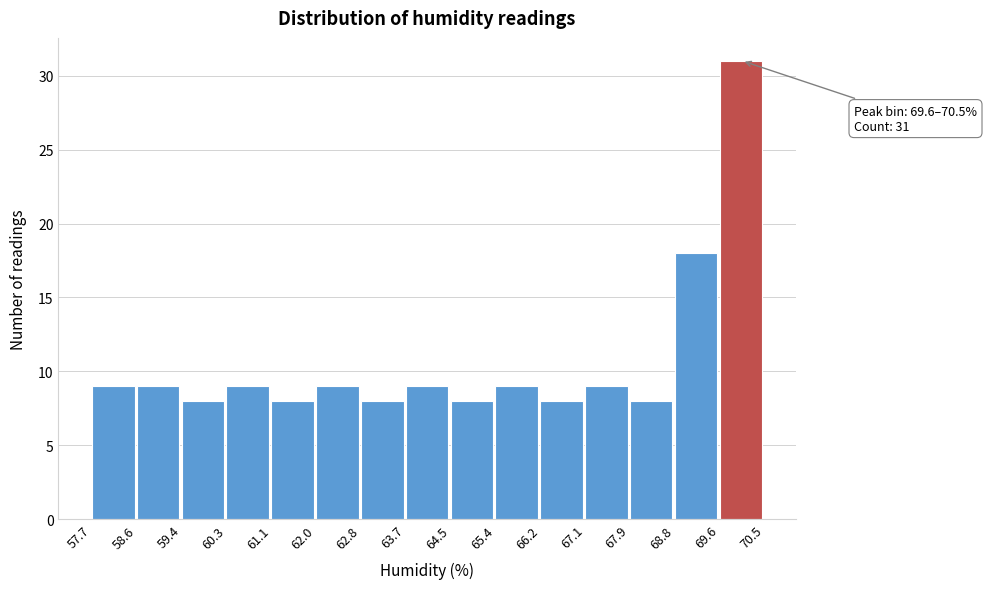

Over which range of the x-axis is the bar tallest?

69.6 to 70.5